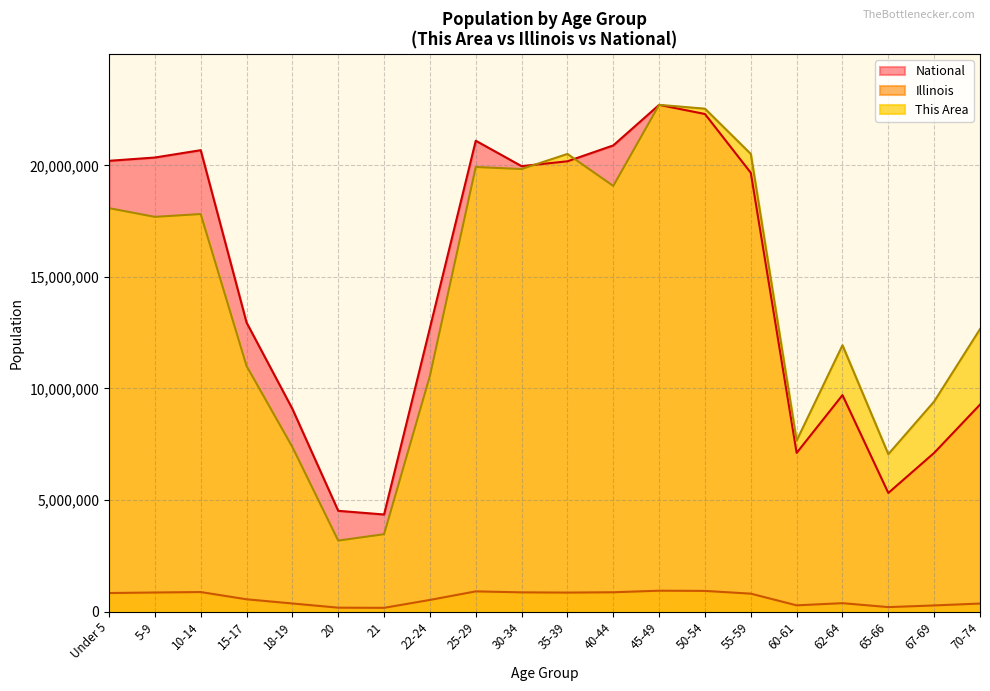

What is the highest value of the National series?

22708591.0